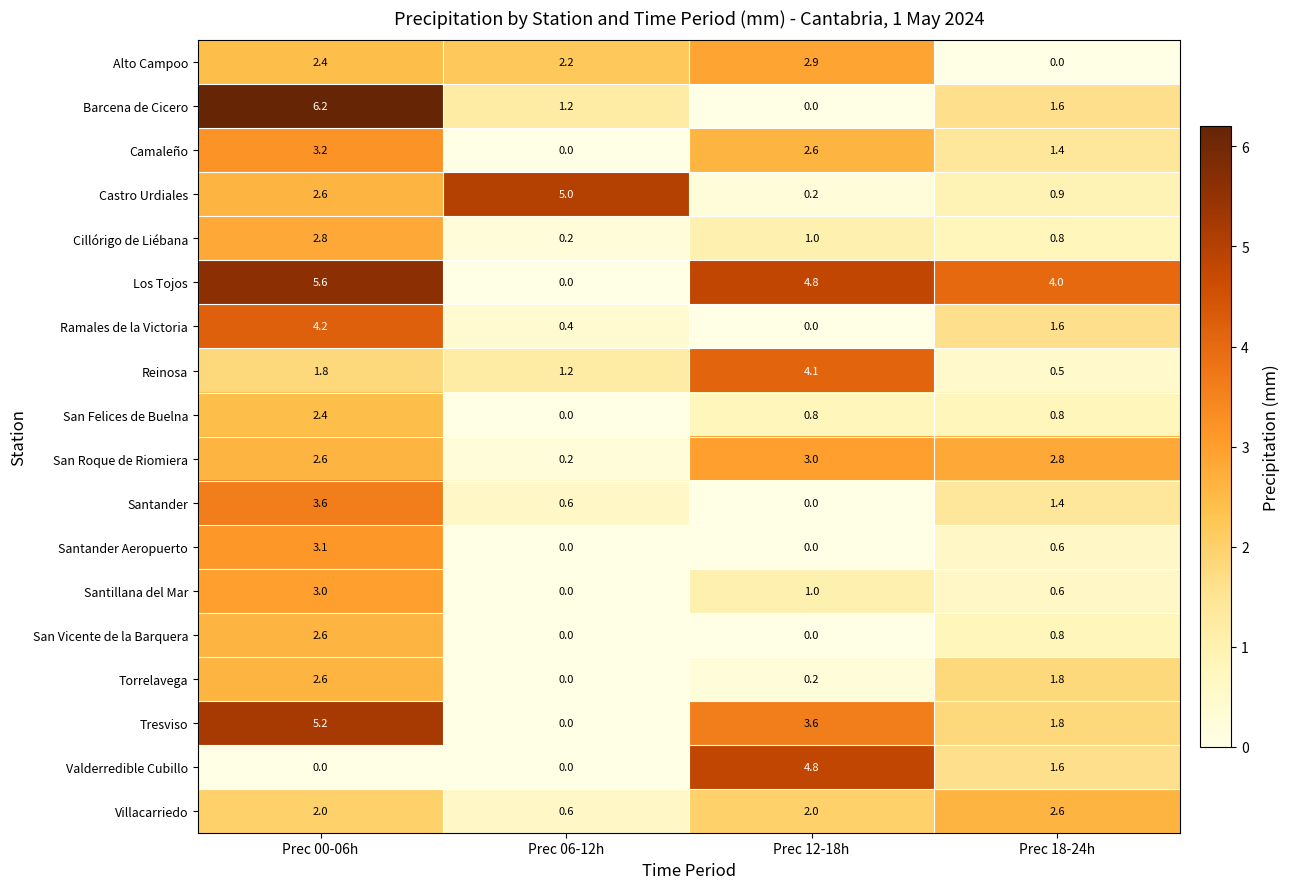

What is the maximum value for Ramales de la Victoria?

4.2